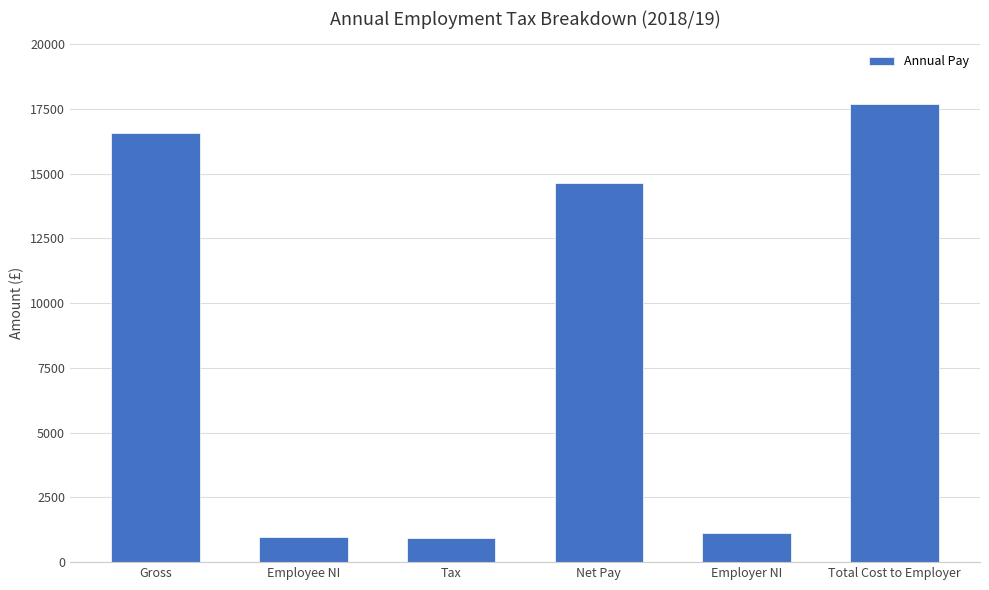

What is the value of the 2nd bar from the left?

978.1